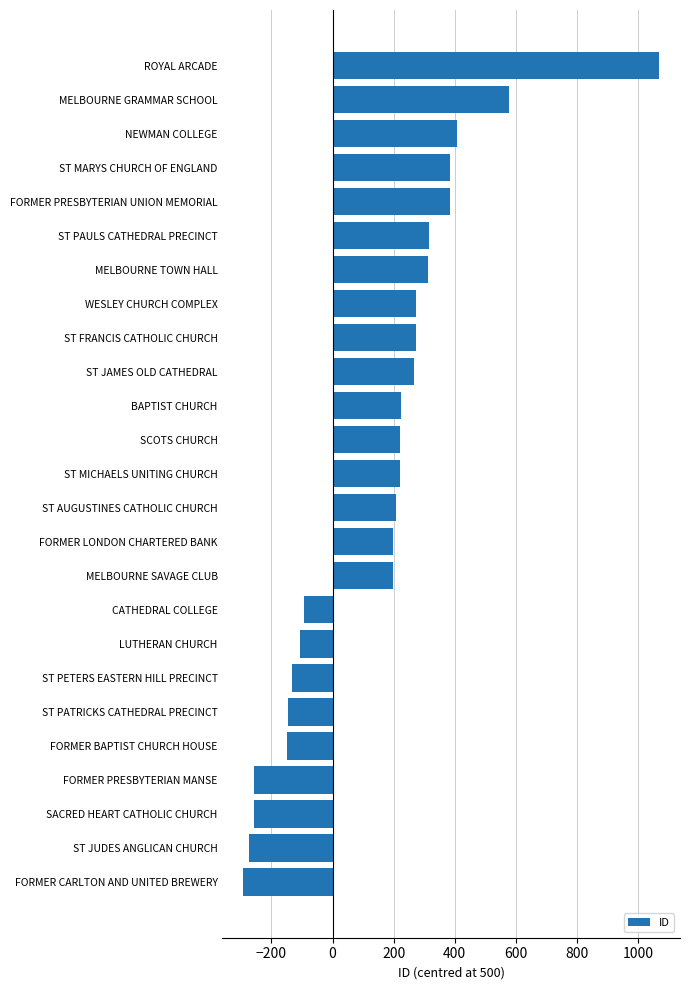

How many positive values are there?

16